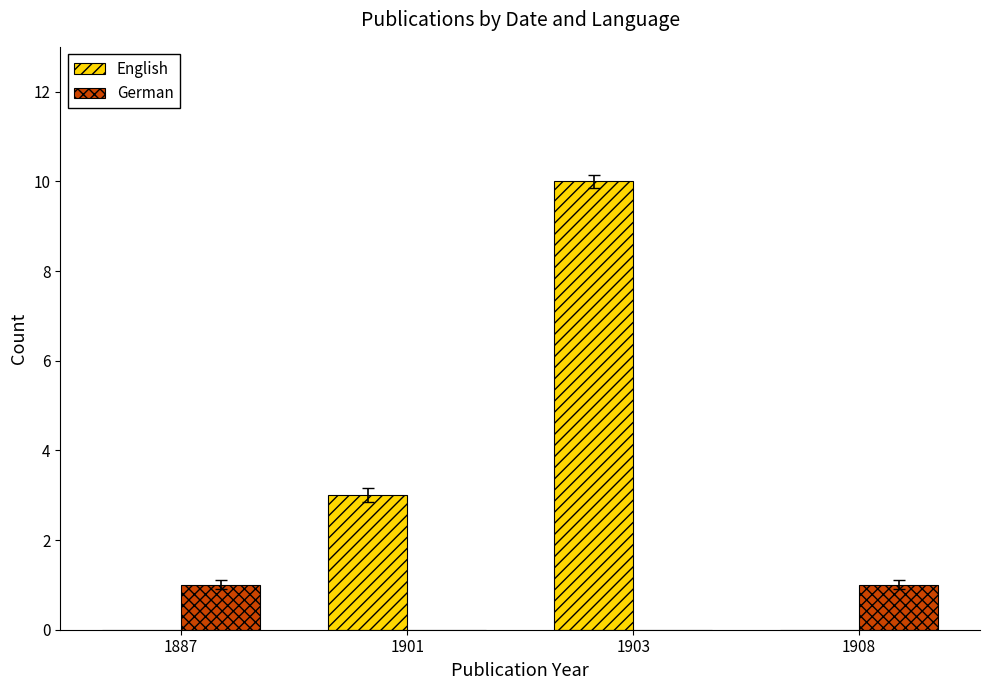

How many categories are shown in the chart?

4